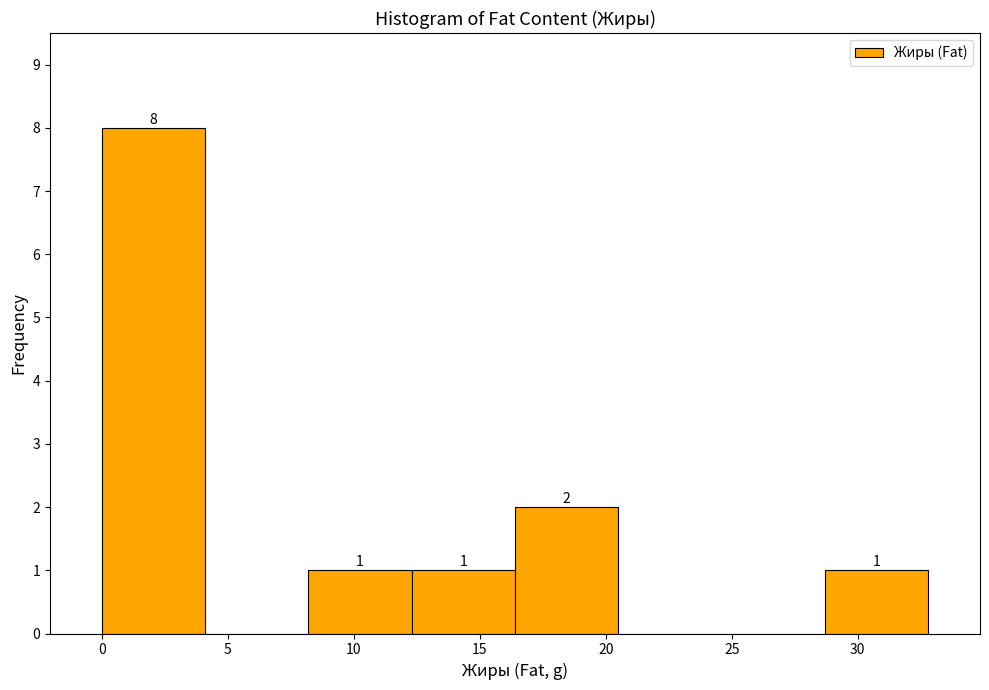

Which range on the x-axis has the tallest bar?

0.0 to 4.1